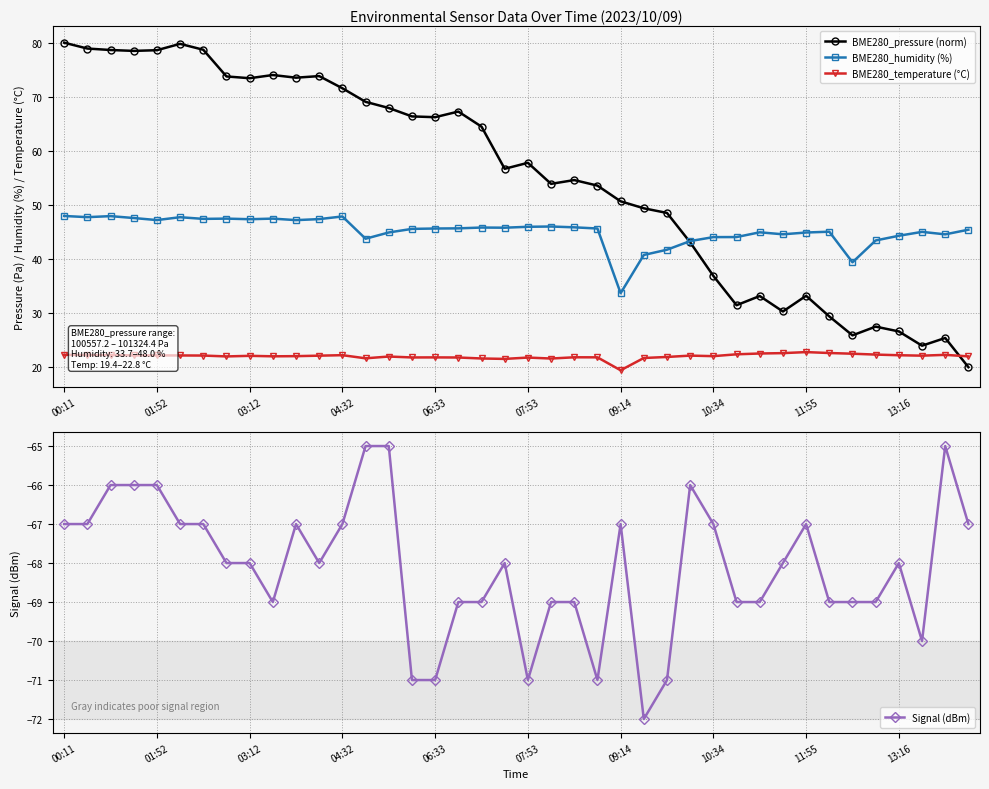

What is the difference between the second highest and minimum values in the BME280_humidity (%) series?

14.2